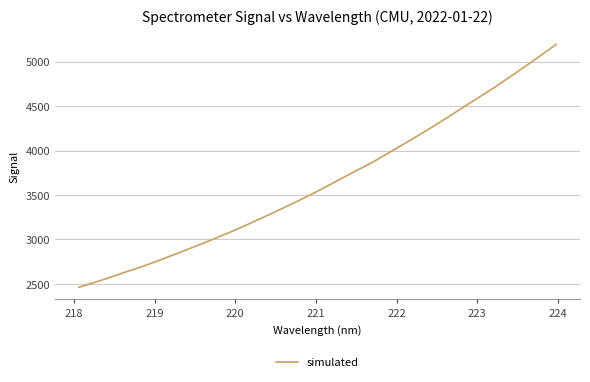

What is the maximum value shown in the chart?

5196.2